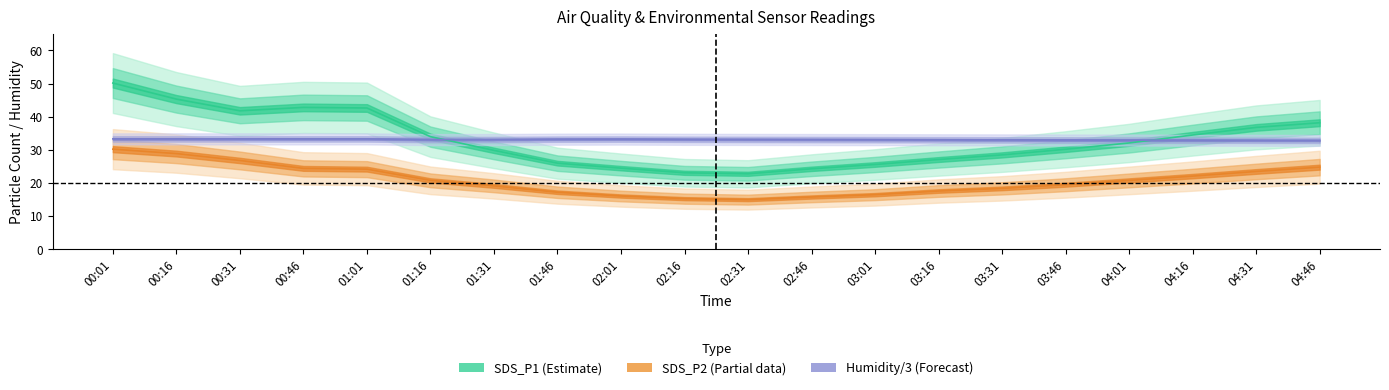

At which category does SDS_P2 reach its first local valley?

02:31